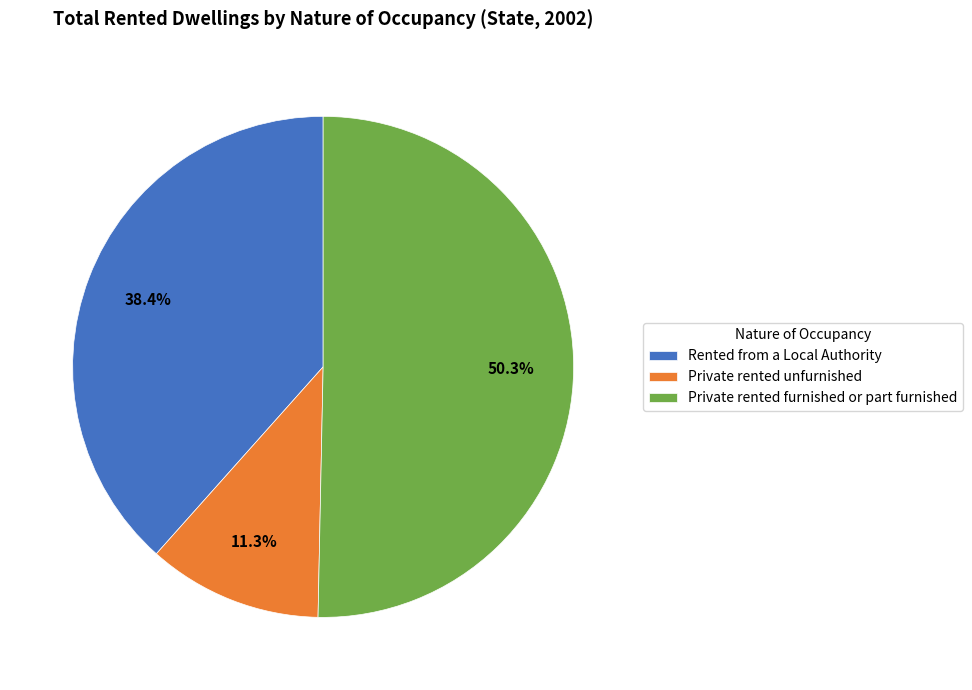

Which has a higher value, Private rented furnished or part furnished or Rented from a Local Authority?

Private rented furnished or part furnished